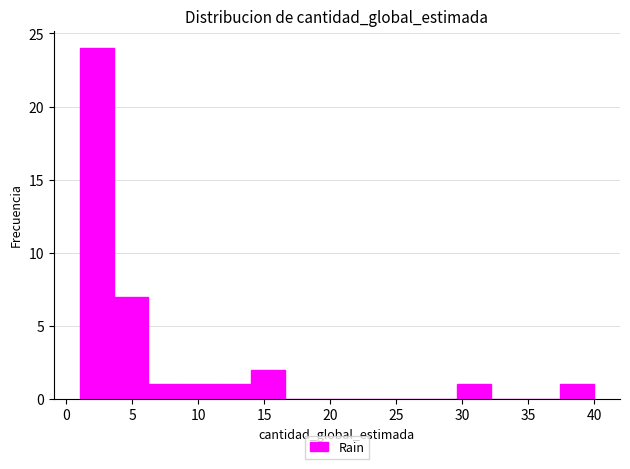

Reading left to right, transcribe this chart: for each bar, give the range it covers on the x-axis and its height. Neither the bar edges nor the heights are printed on the chart, so give them approximately, as read against the axes.

1.0 to 3.6: 24
3.6 to 6.2: 7
6.2 to 8.8: 1
8.8 to 11.4: 1
11.4 to 14.0: 1
14.0 to 16.6: 2
16.6 to 19.2: 0
19.2 to 21.8: 0
21.8 to 24.4: 0
24.4 to 27.0: 0
27.0 to 29.6: 0
29.6 to 32.2: 1
32.2 to 34.8: 0
34.8 to 37.4: 0
37.4 to 40.0: 1